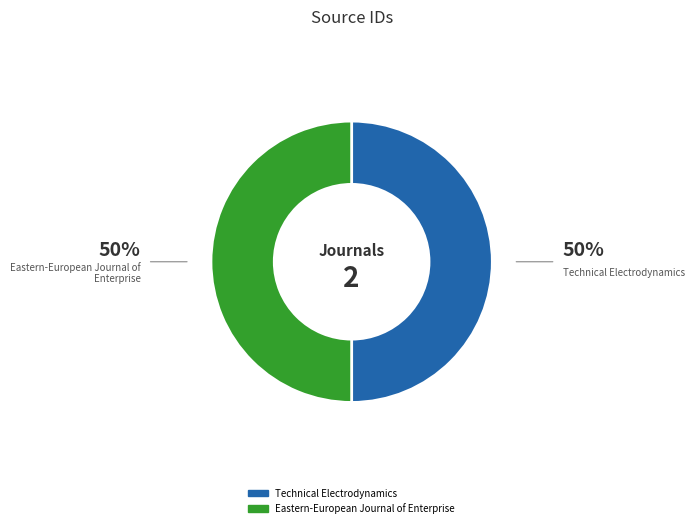

Approximately how many times larger is the value at Technical Electrodynamics compared to Eastern-European Journal of Enterprise?

1.0